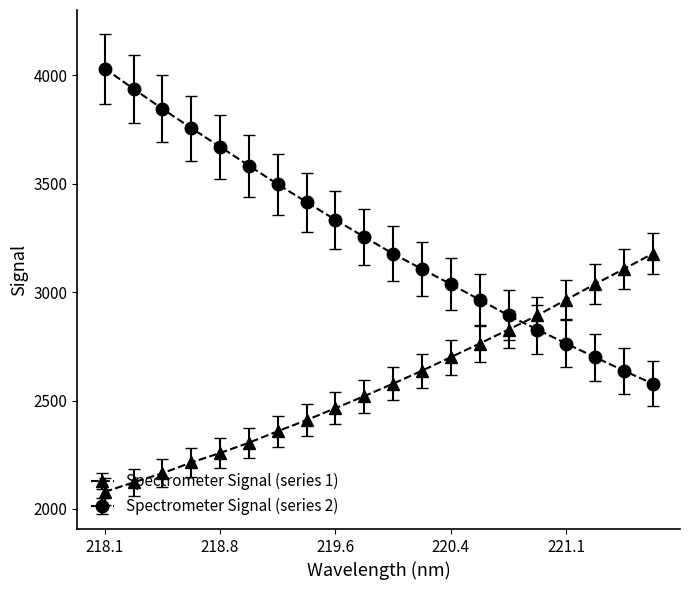

What is the minimum value shown in the chart?

2078.5